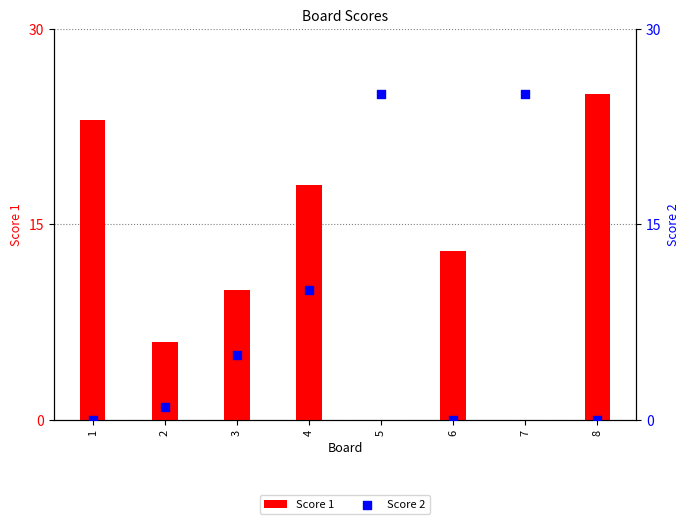

Which series contains the lowest Y value?

Score 1